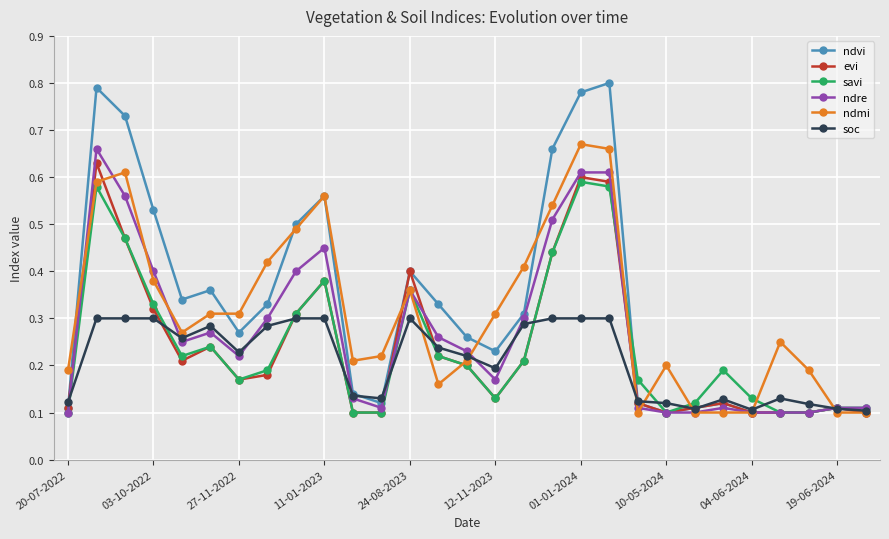

True or false: savi has more than 1 interior local peaks.

True